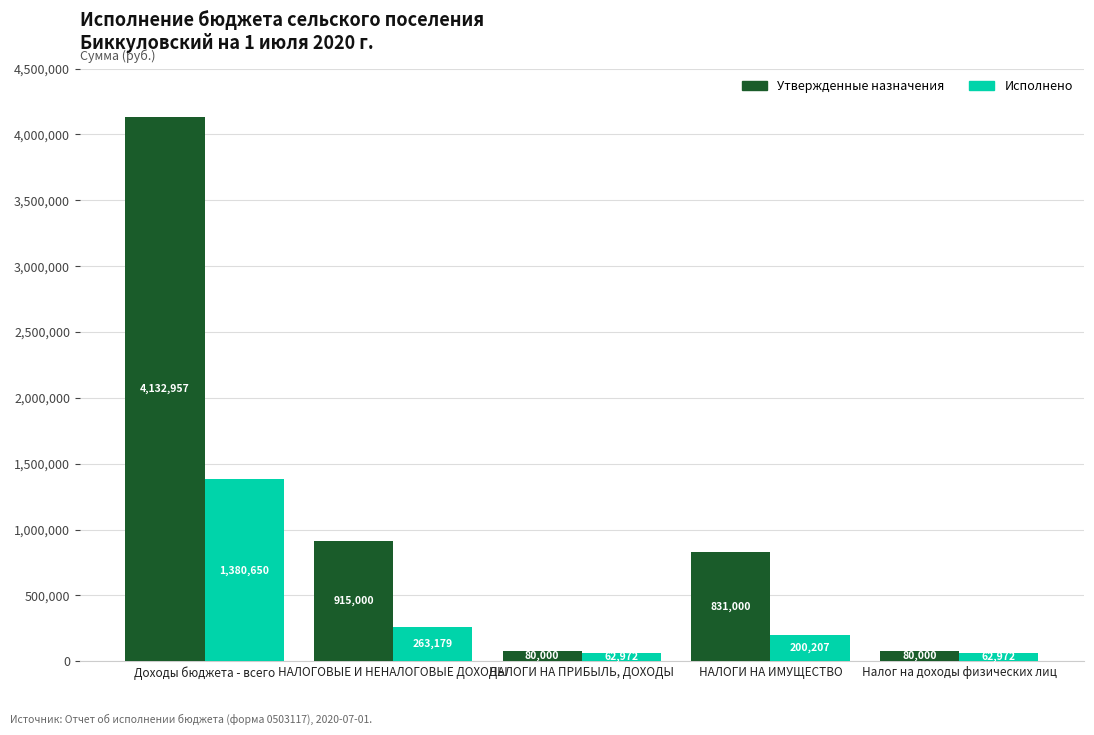

What is the lowest value of the Утвержденные назначения series?

80000.0